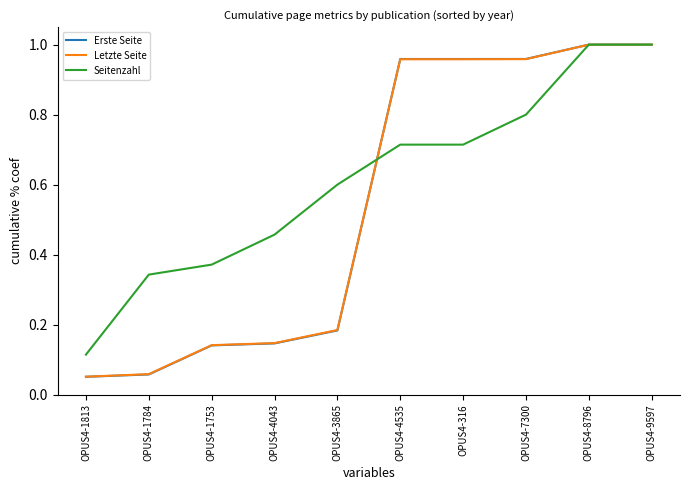

Which series has the largest total across all categories?

Seitenzahl